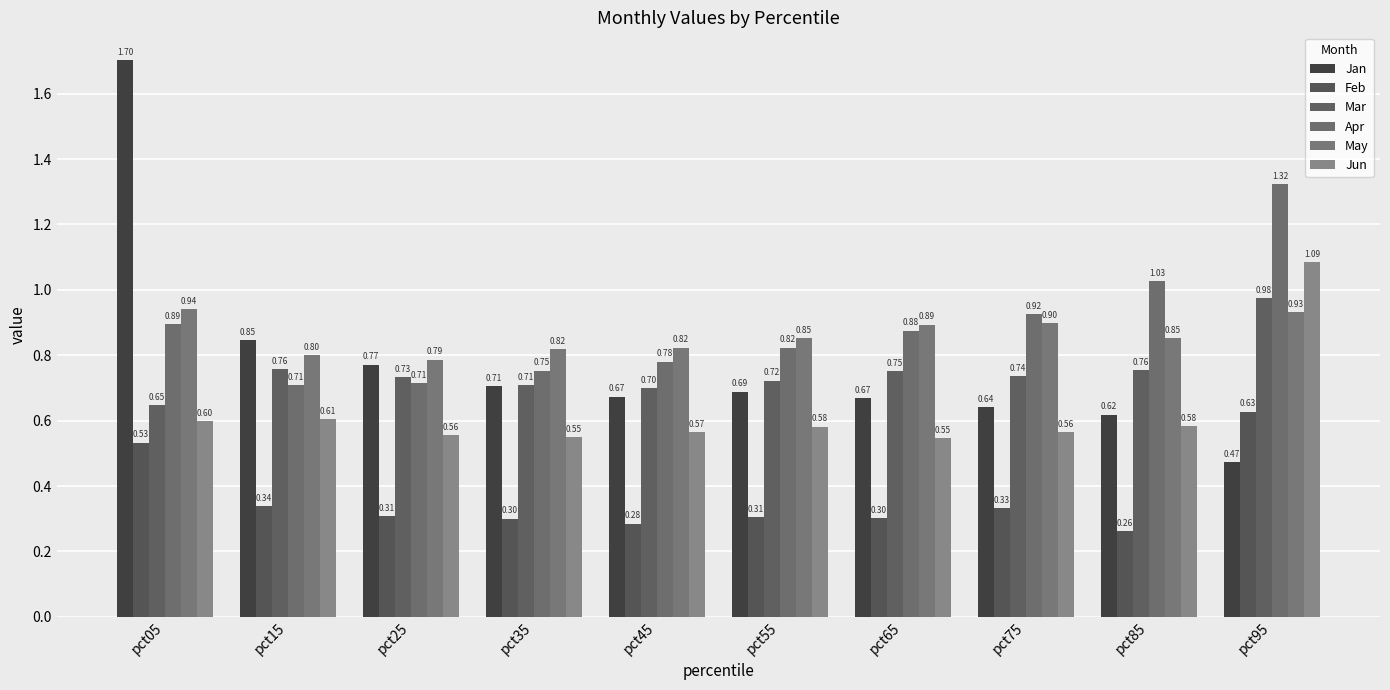

Count the Jan values in the range 0 to 1.

9